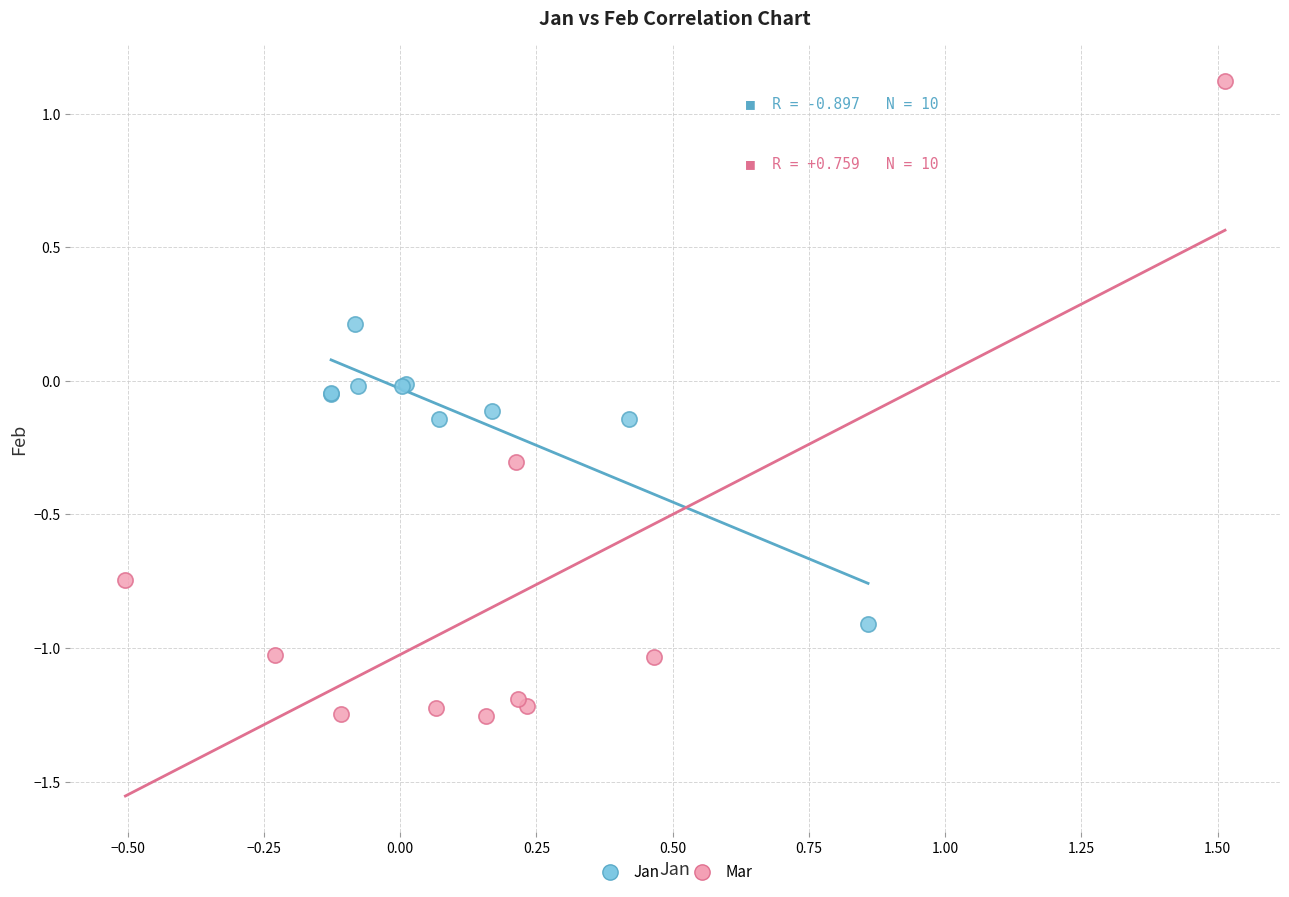

Which series has the largest Y range (max minus min)?

Mar